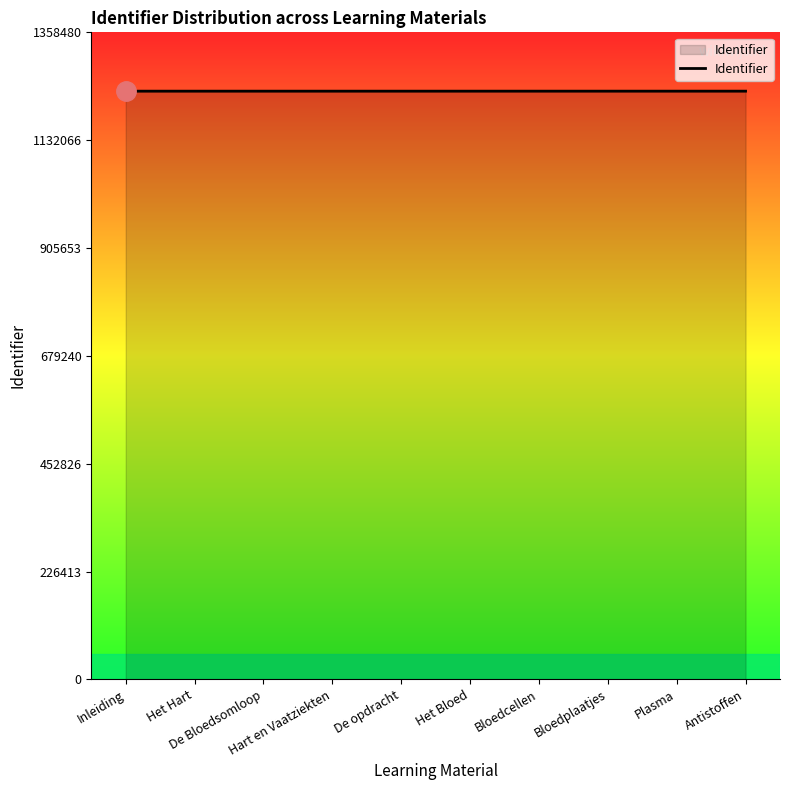

What is the difference between the maximum and second lowest values?

10